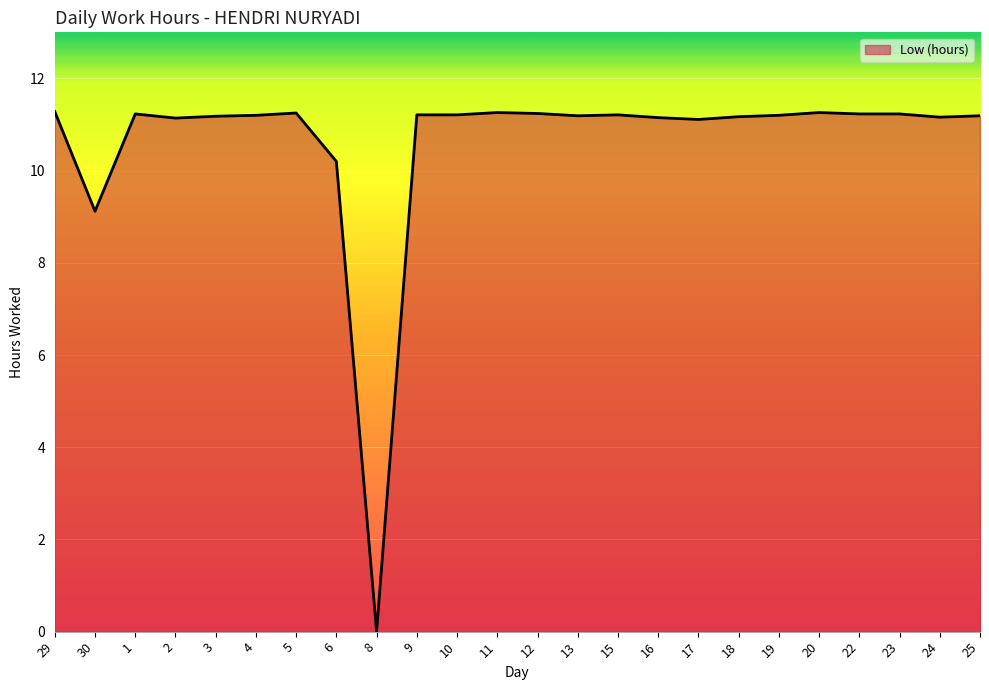

What is the maximum value shown in the chart?

11.3